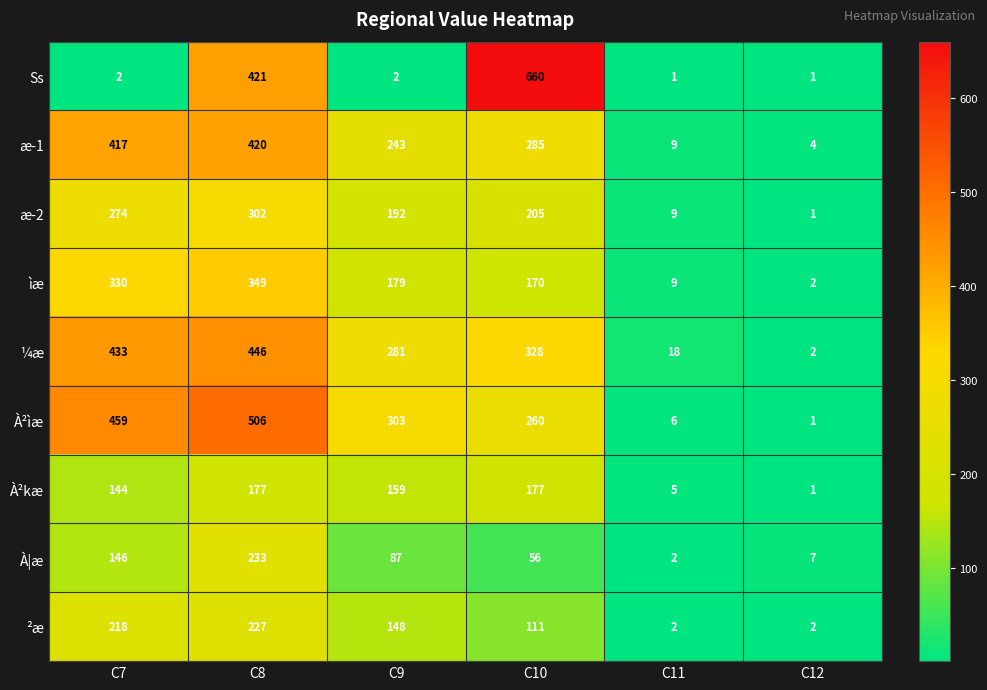

At how many categories does at least one series exceed 194?

4